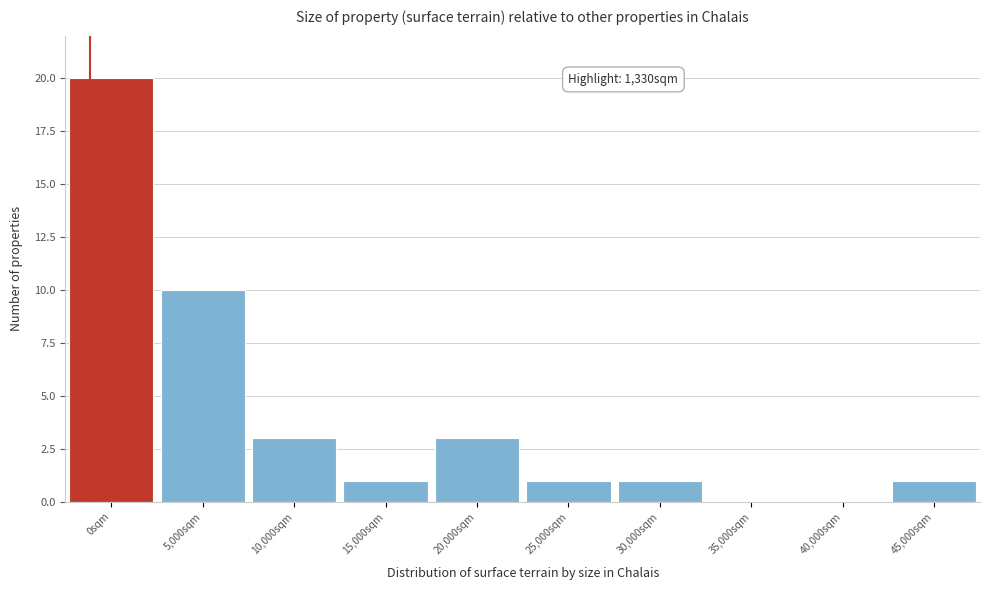

Reading left to right, what are all the values shown in this chart?

0sqm=20	5,000sqm=10	10,000sqm=3	15,000sqm=1	20,000sqm=3	25,000sqm=1	30,000sqm=1	35,000sqm=0	40,000sqm=0	45,000sqm=1